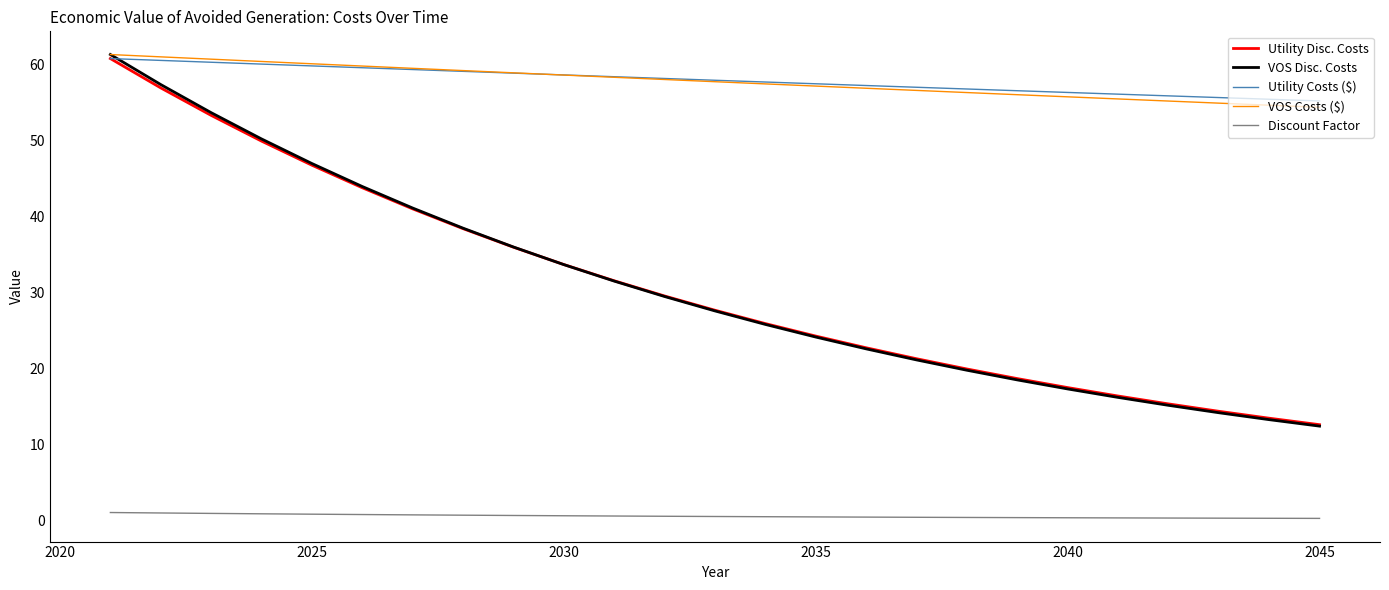

True or false: Utility Disc. Costs and Discount Factor cross at least once.

False